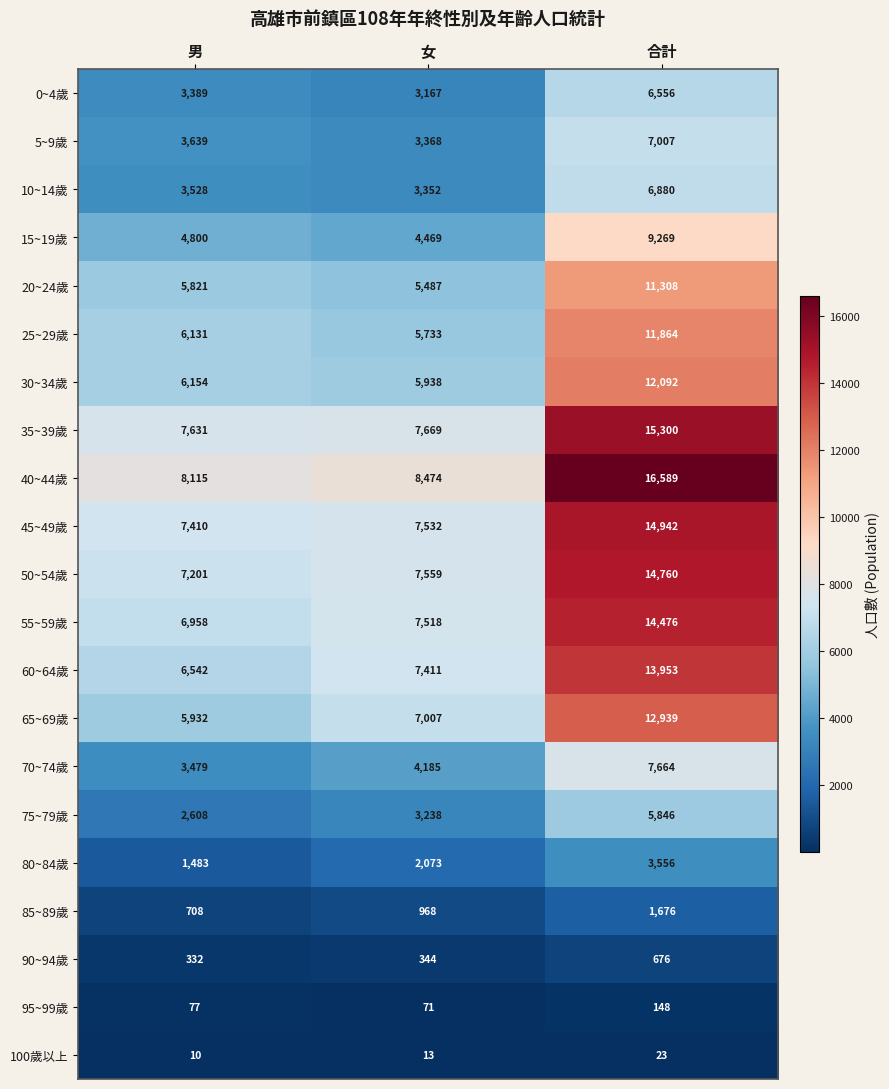

What is the difference between the maximum and minimum values in the 85~89歲 series?

968